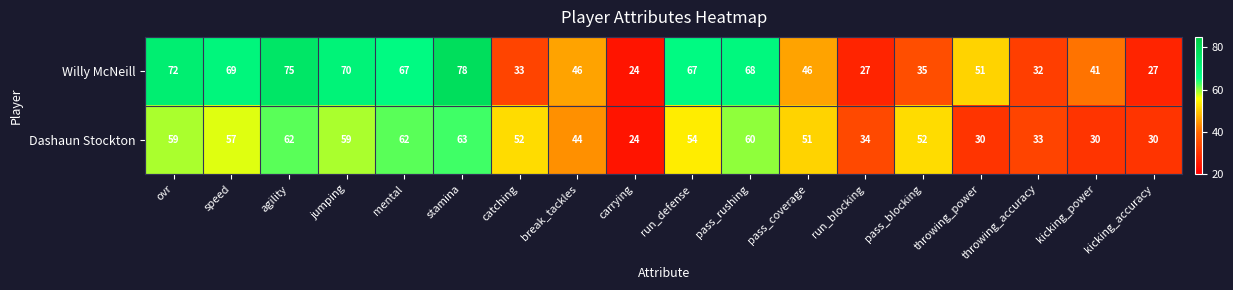

Which series has the largest range (max minus min)?

Willy McNeill